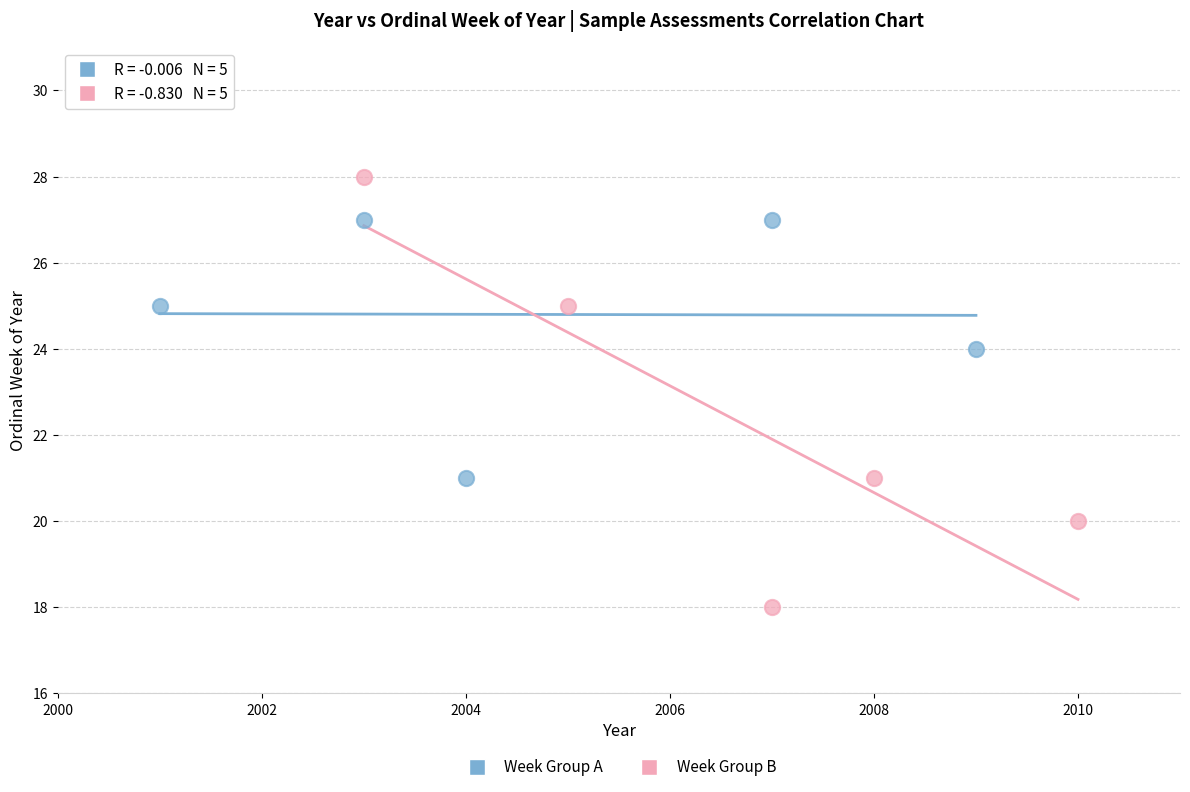

Which series contains the highest Y value?

Week Group B